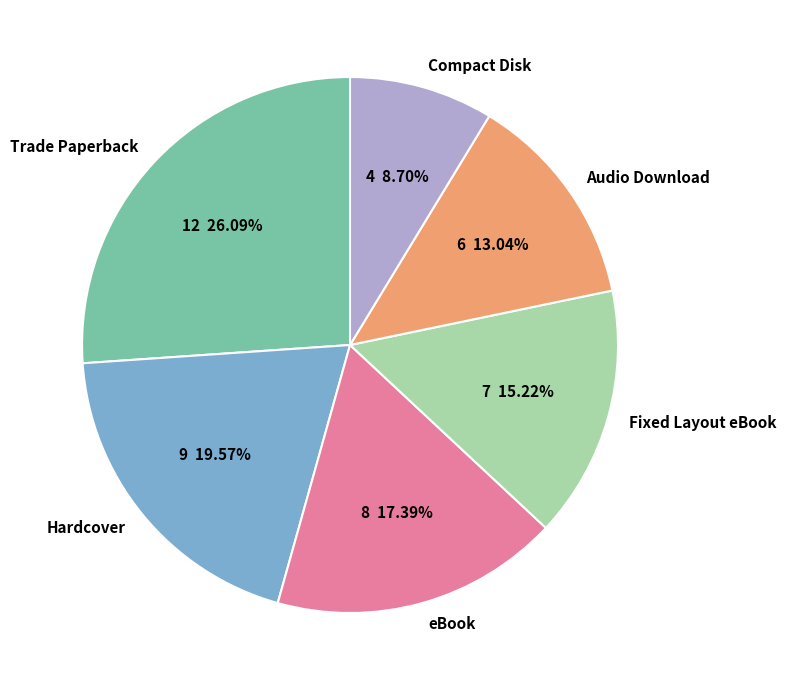

To the nearest percent, what portion does eBook represent?

17%